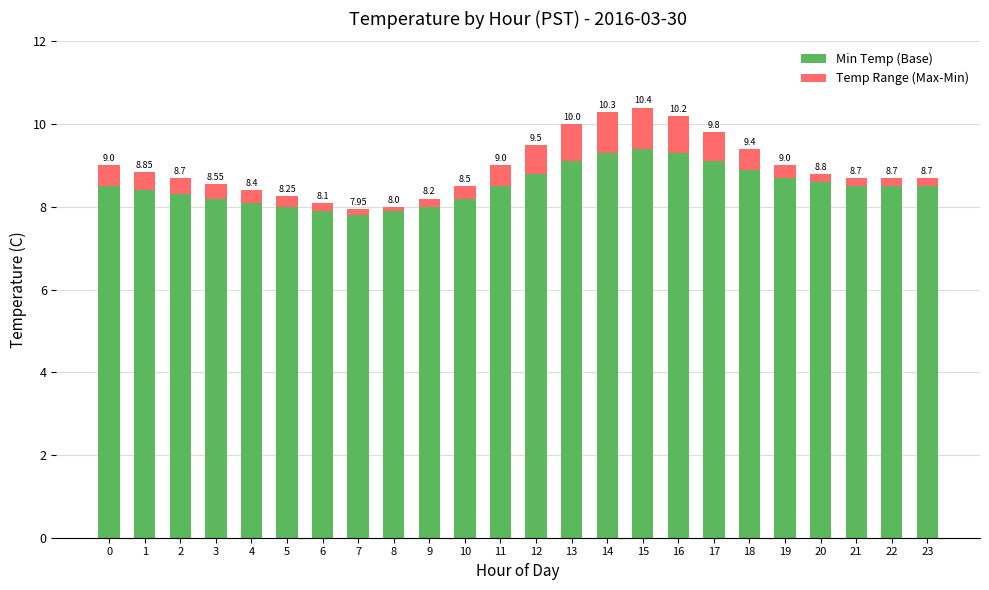

What is the sum of the Min Temp (Base) values at 1 and 6?

16.3